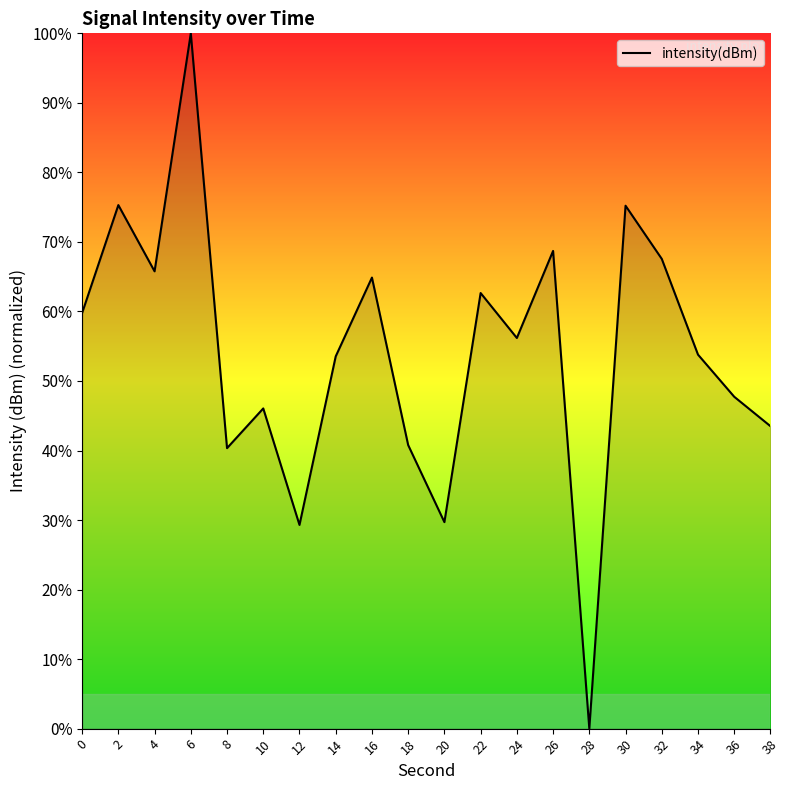

What is the maximum value shown in the chart?

100.0